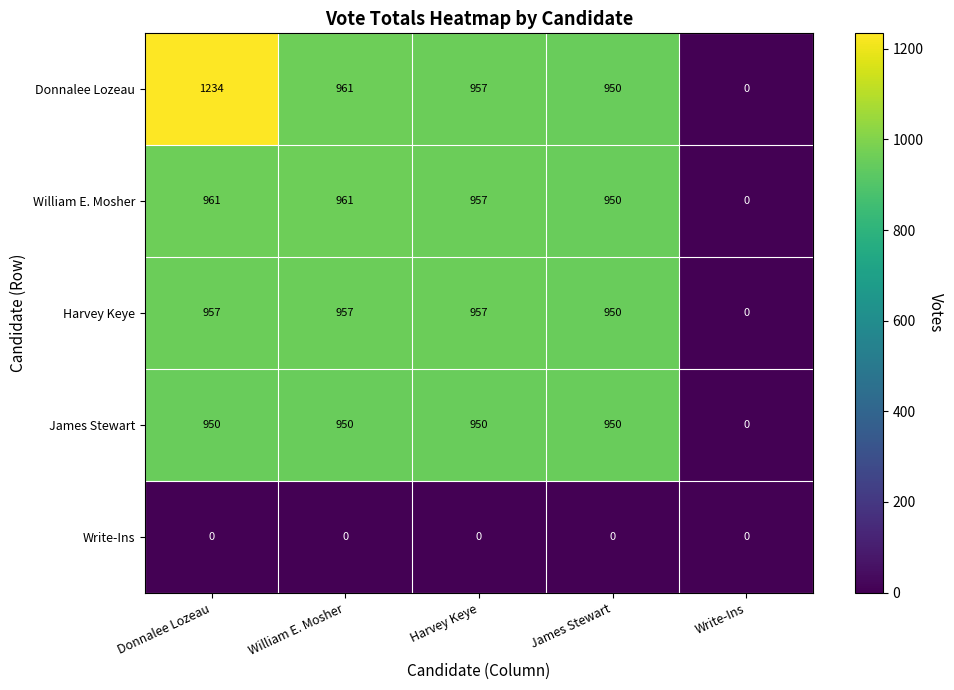

At how many categories does at least one series exceed 48?

4